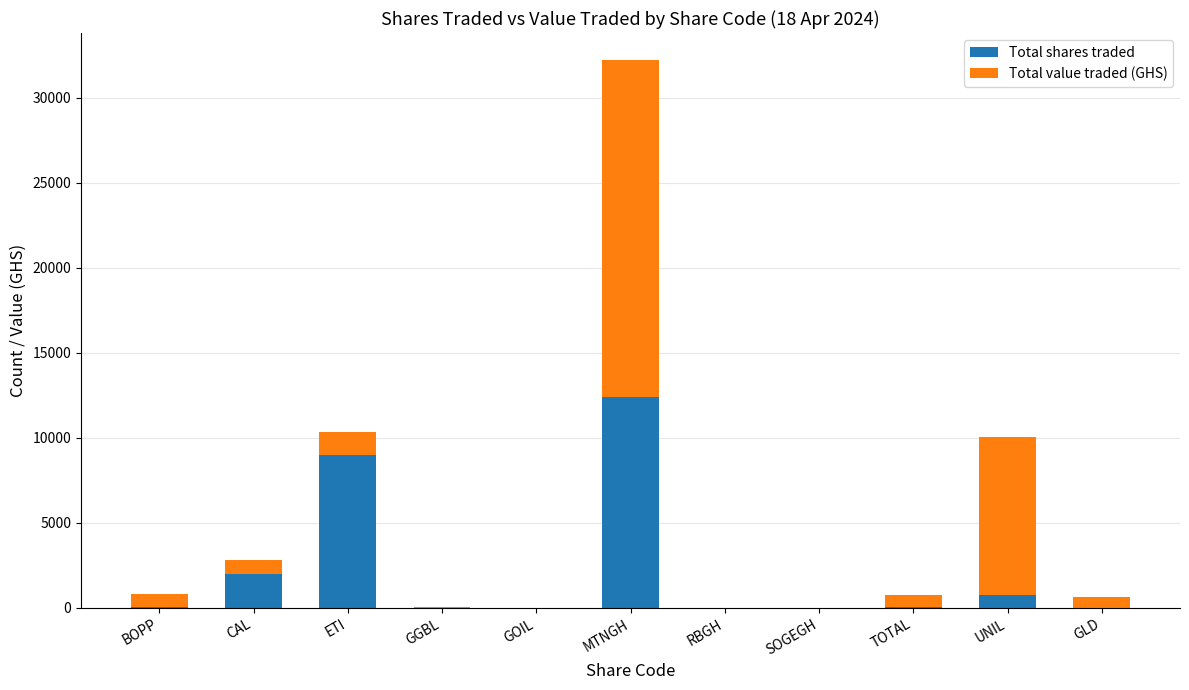

What are all the series names shown in the legend?

Total shares traded, Total value traded (GHS)